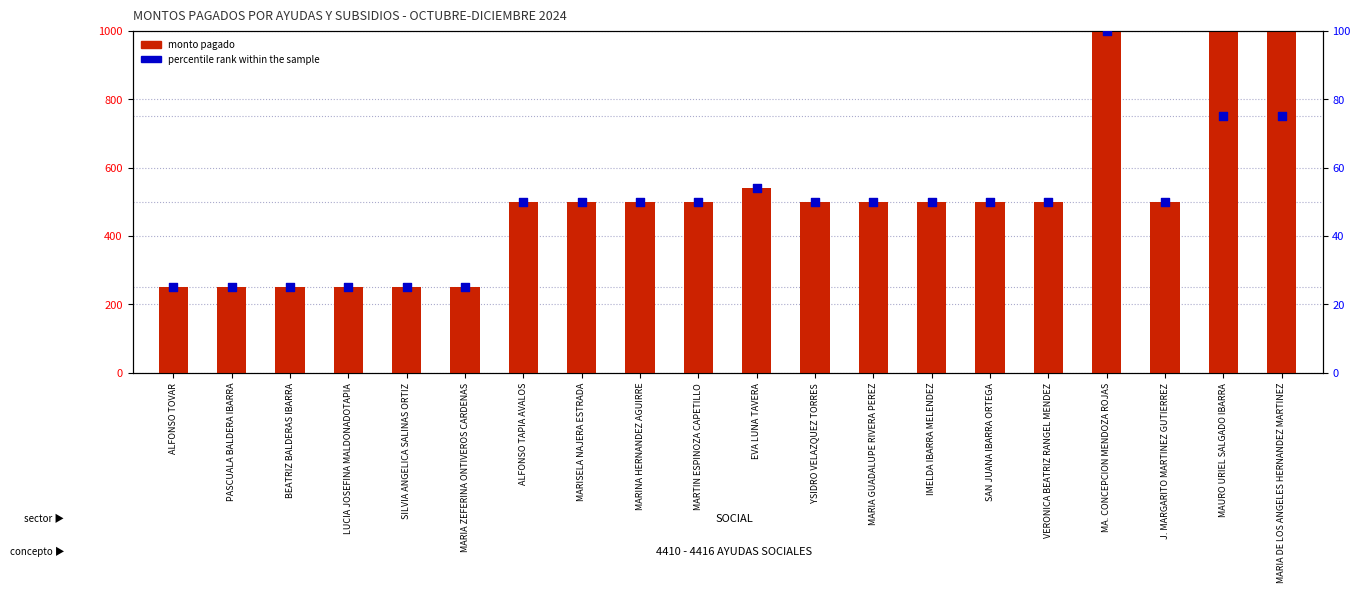

Is the value of percentile rank within the sample at J. MARGARITO MARTINEZ GUTIERREZ greater than the value of monto pagado at YSIDRO VELAZQUEZ TORRES?

No